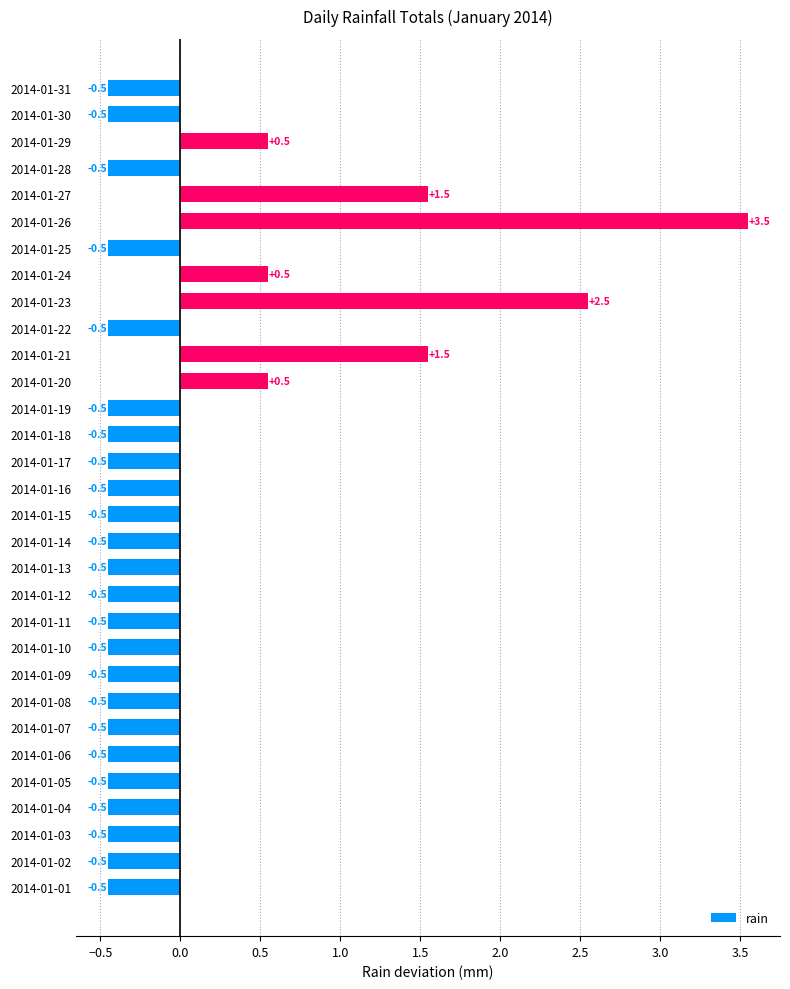

What is the approximate value at 2014-01-31?

-0.5